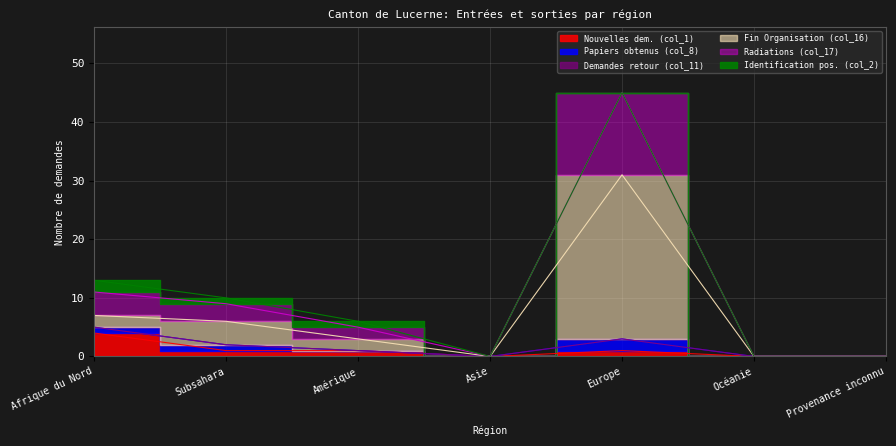

At which label does Radiations (col_17) reach its peak?

Europe